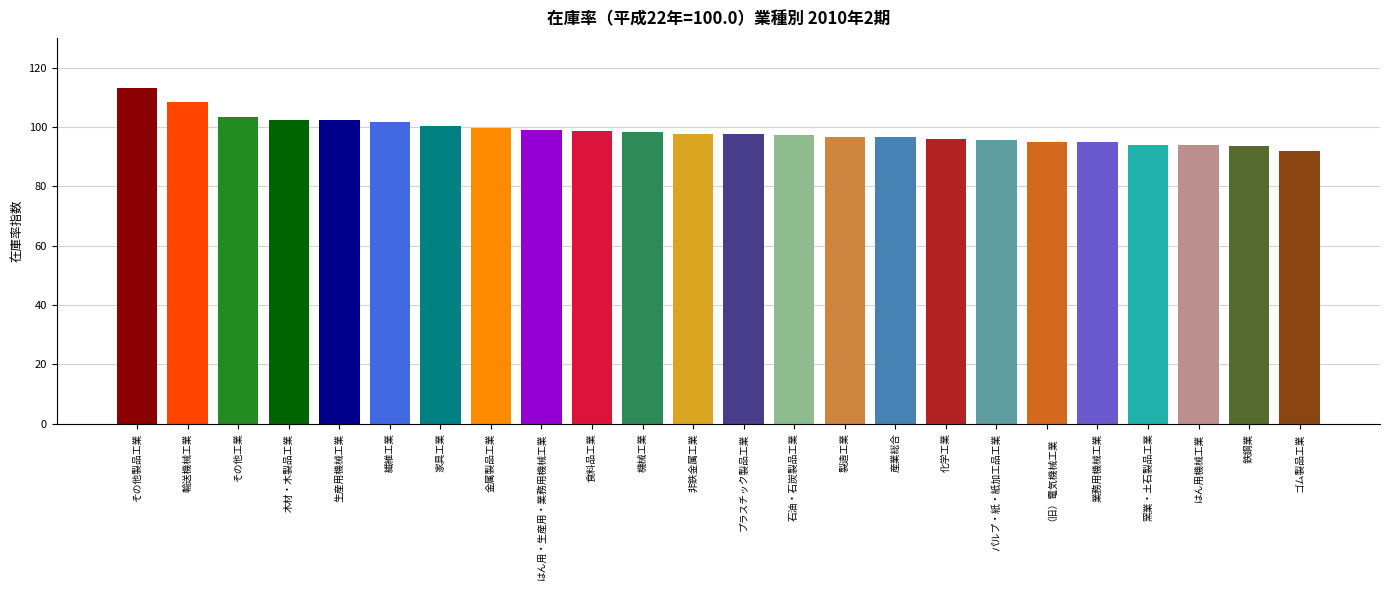

Is it true that the value at 食料品工業 is 98.8?

True